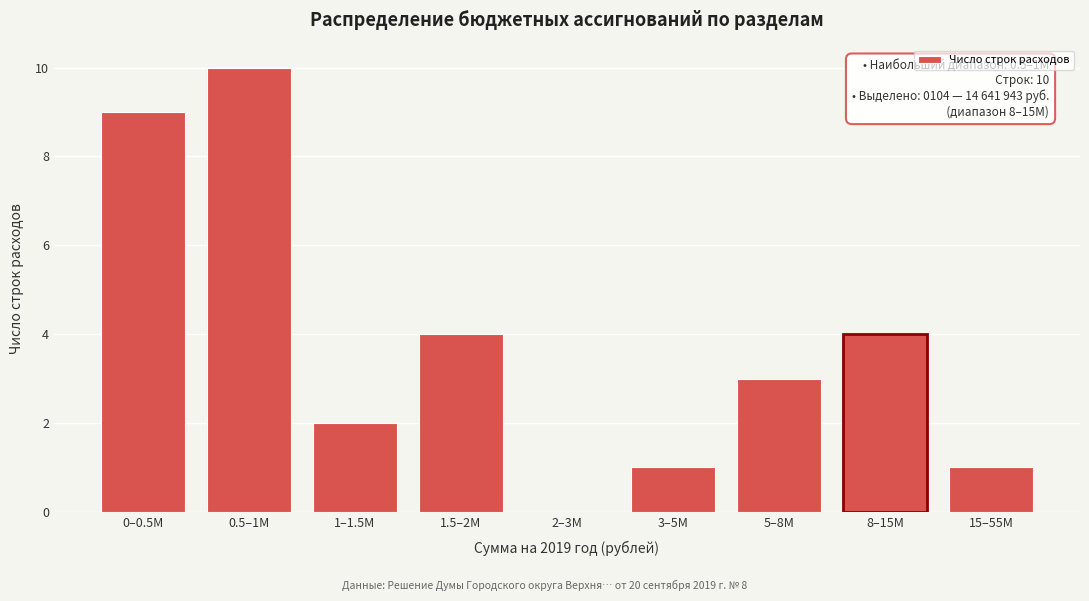

Reading right to left, list all the values displayed in this chart.

15–55M=1	8–15M=4	5–8M=3	3–5M=1	2–3M=0	1.5–2M=4	1–1.5M=2	0.5–1M=10	0–0.5M=9